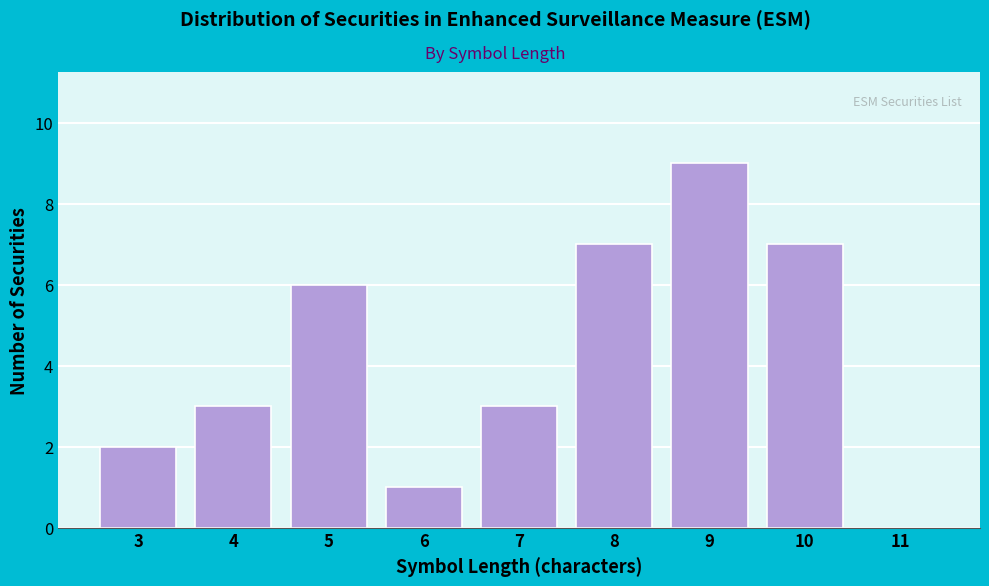

Reading left to right, what are all the values shown in this chart?

3=2	4=3	5=6	6=1	7=3	8=7	9=9	10=7	11=0